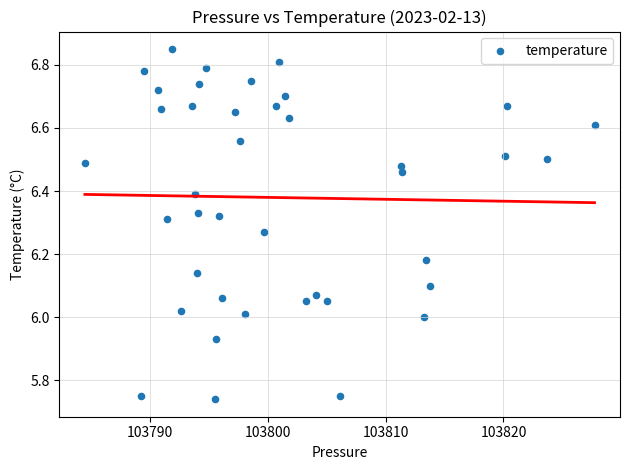

What is the range of X values (max minus min)?

43.2